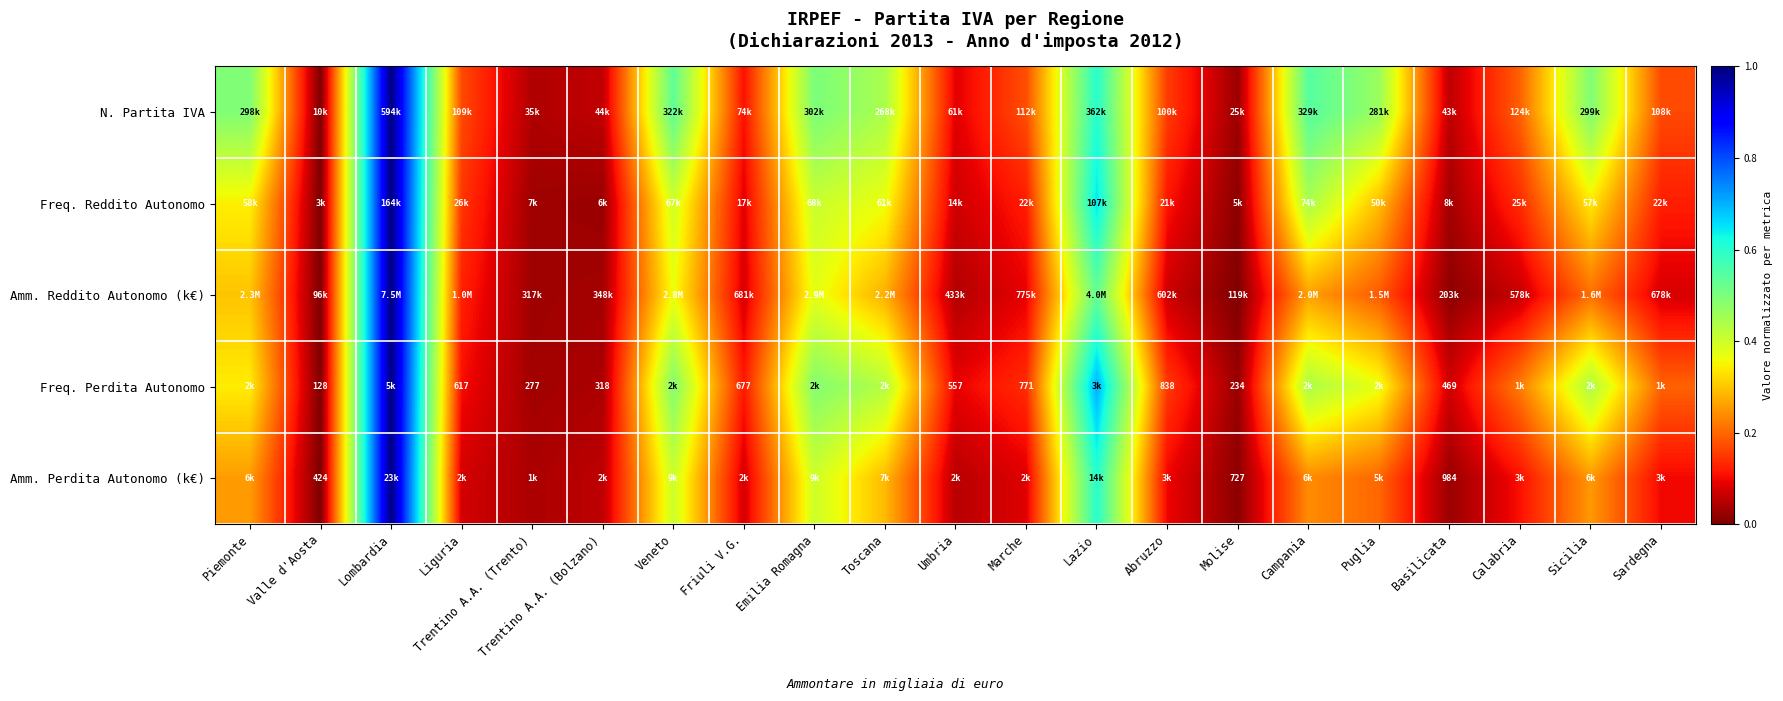

True or false: Amm. Perdita Autonomo (k€) has a value of 0.4 at Sicilia.

False